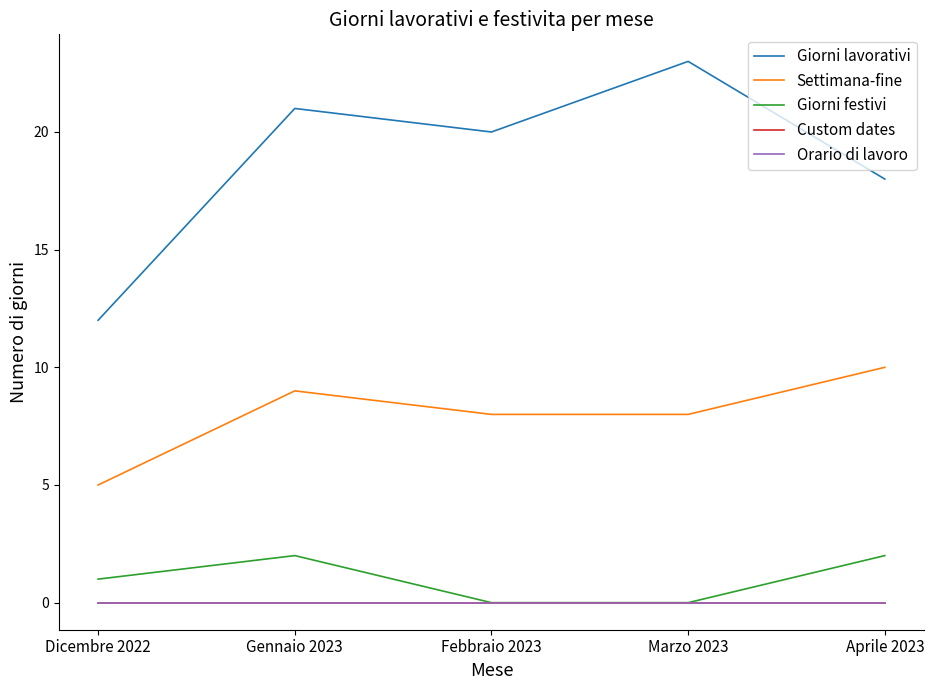

Is this an area chart (filled region under the line)?

No